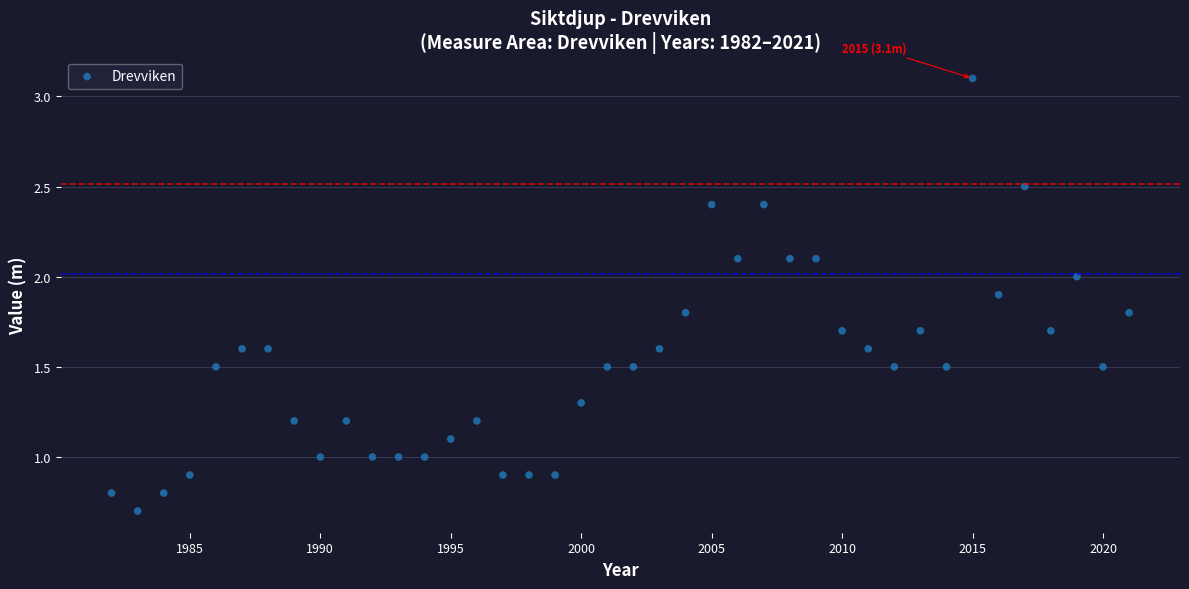

What is the range of X values (max minus min)?

39.0